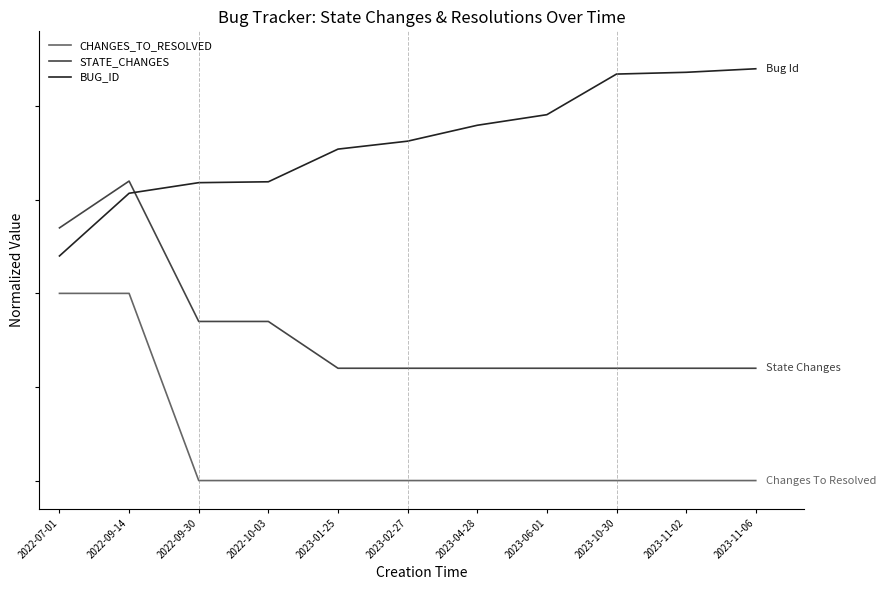

What is the total value across all series at 2022-09-30?

2.4